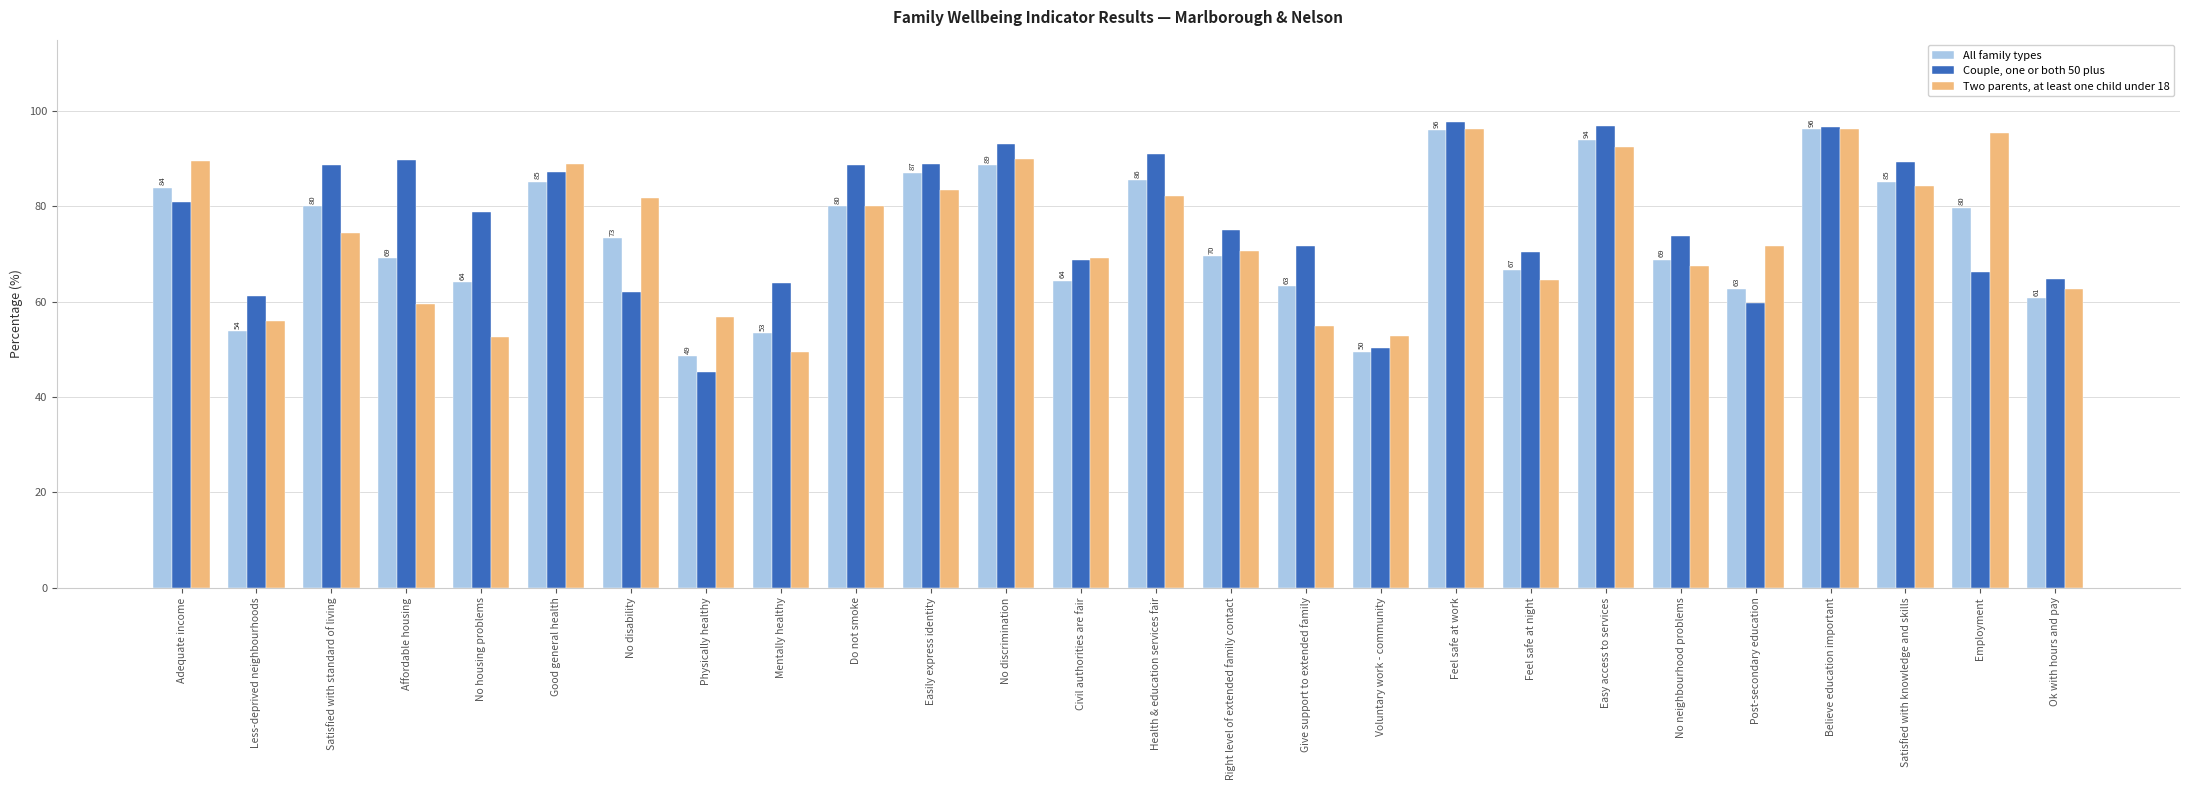

Where does the All family types series first go above 73?

Adequate income